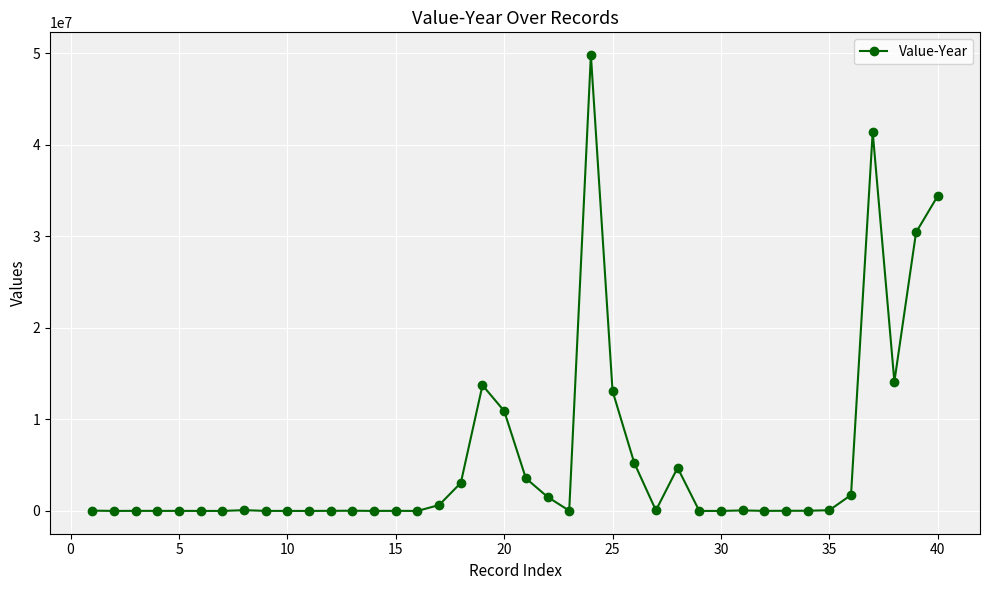

What is the sum of all values?

228985036